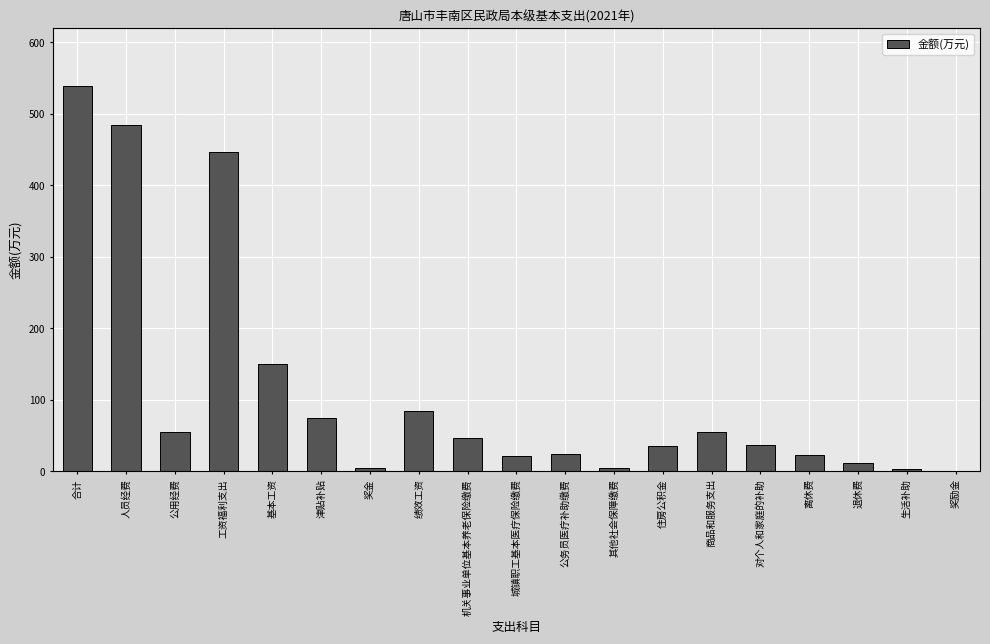

What is the ratio of the value at 基本工资 to the value at 城镇职工基本医疗保险缴费?

7.2